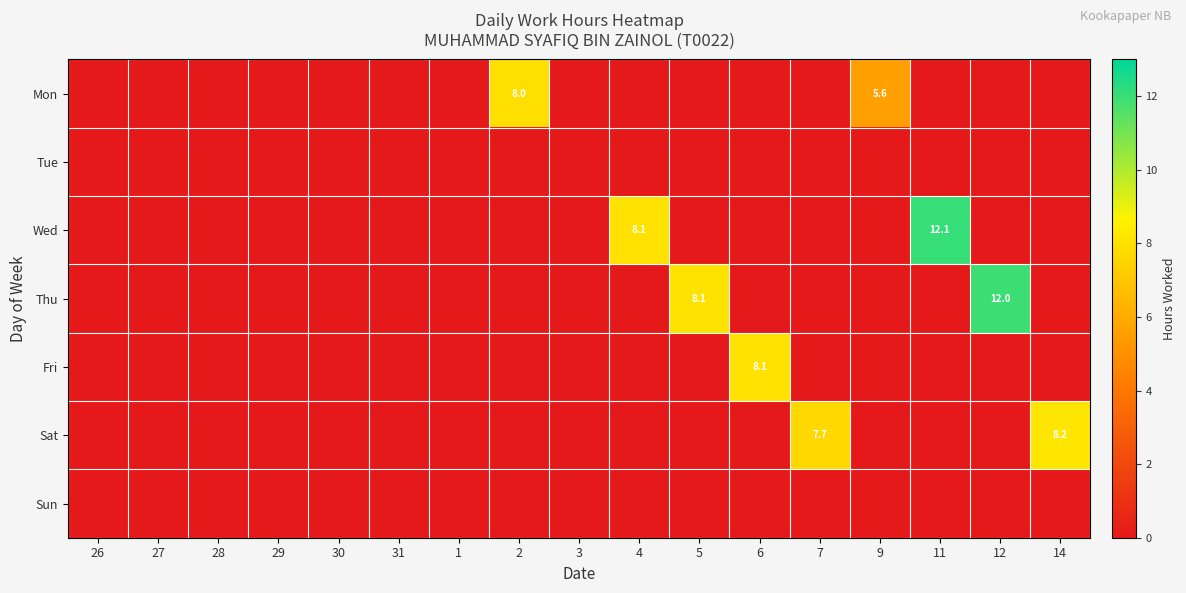

Is it true that Wed equals 8.1 at 4?

True